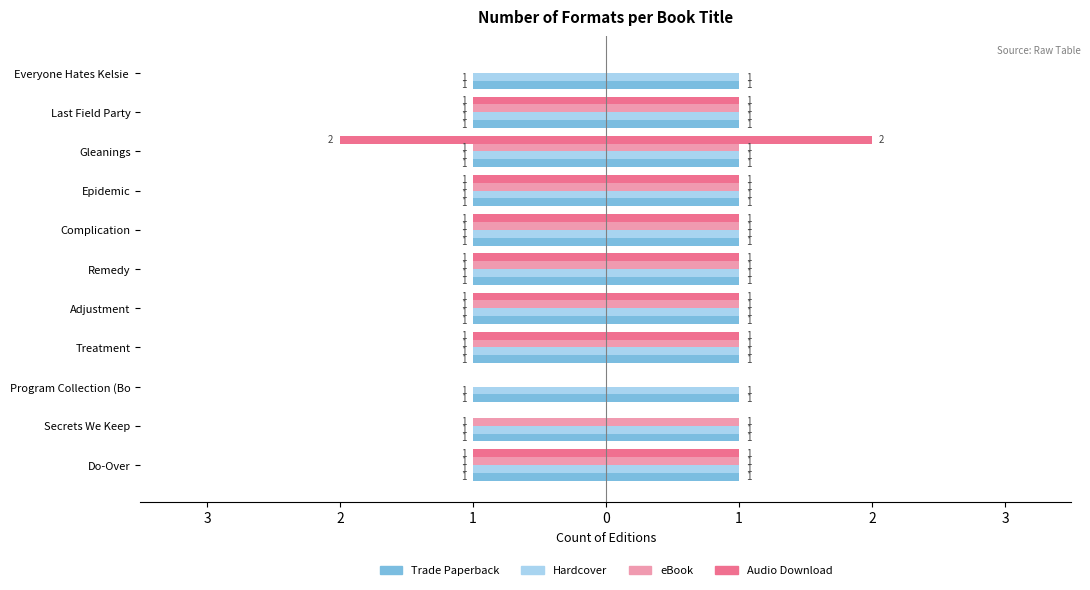

At how many categories does at least one series exceed -1?

11